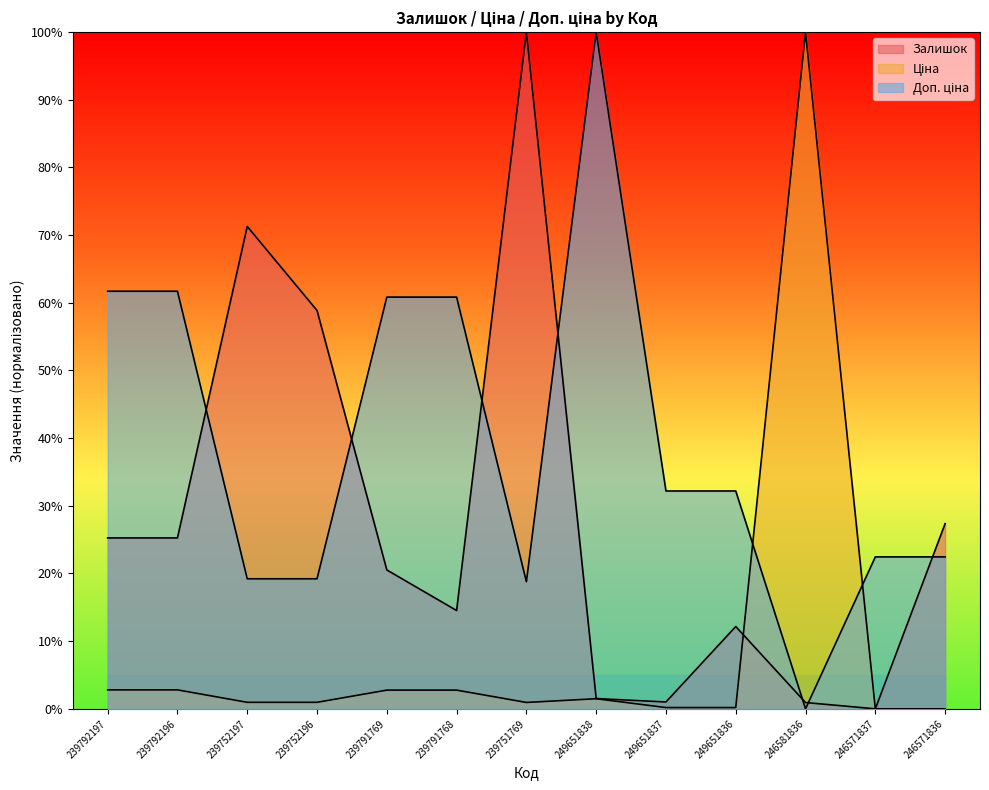

At 246571836, list the series in order from smallest to largest.

Ціна, Доп. ціна, Залишок